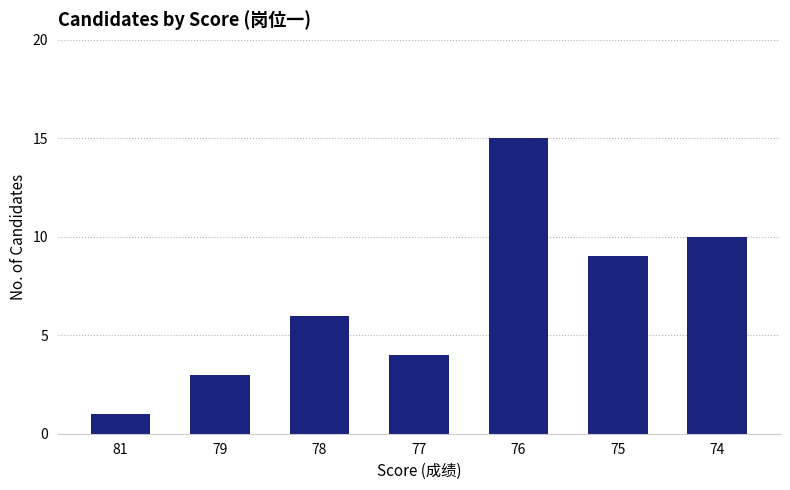

Between 76 and 79, which is larger?

76